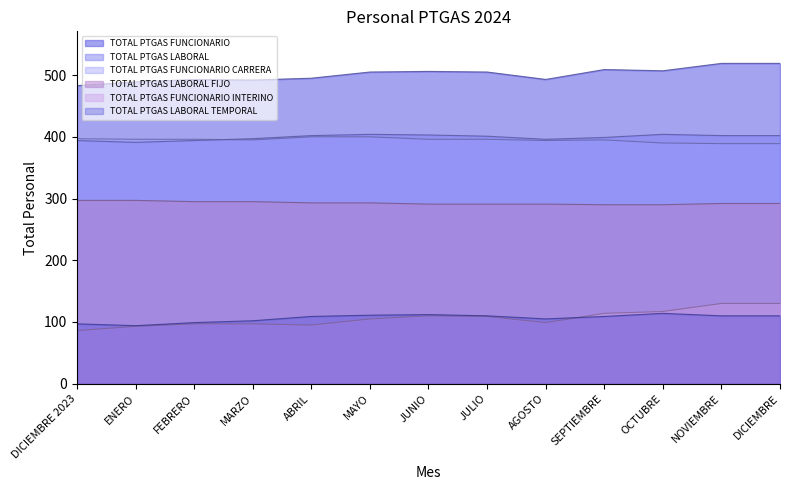

Rank the series at ENERO from lowest to highest value.

TOTAL PTGAS FUNCIONARIO INTERINO, TOTAL PTGAS LABORAL TEMPORAL, TOTAL PTGAS LABORAL FIJO, TOTAL PTGAS LABORAL, TOTAL PTGAS FUNCIONARIO CARRERA, TOTAL PTGAS FUNCIONARIO